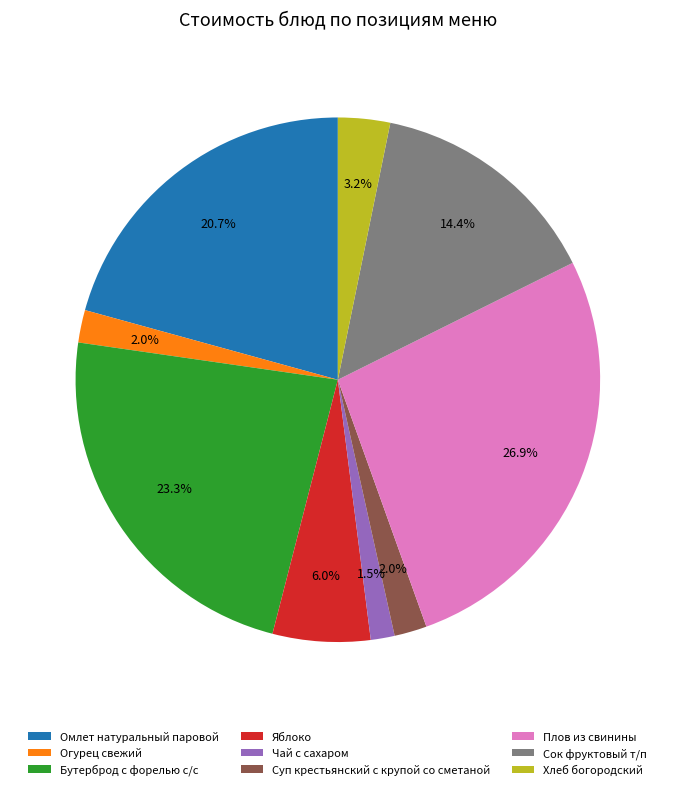

Do Бутерброд с форелью с/с and Яблоко together represent more than half of the pie?

No